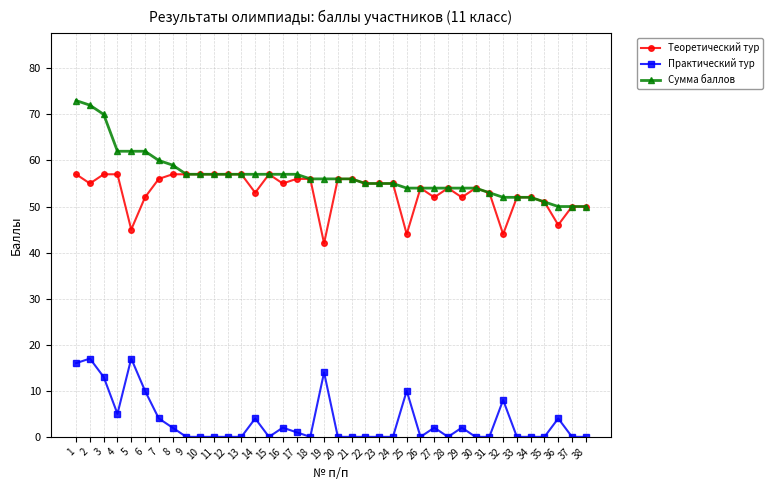

What is the value of the Сумма баллов point at the 34th from the left?

52